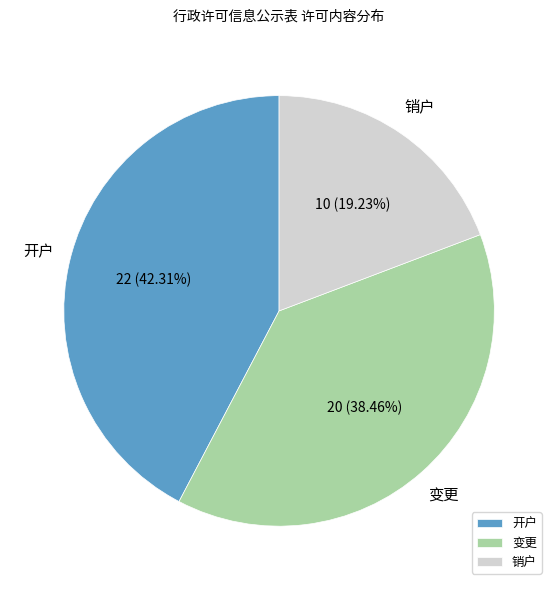

To the nearest percent, what portion does 变更 represent?

38%